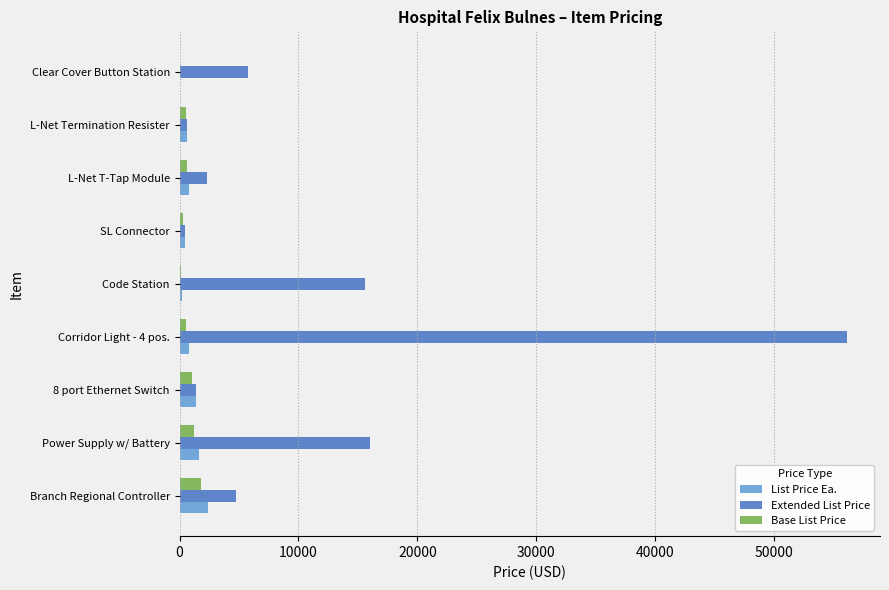

The value of Base List Price at Branch Regional Controller is 1812.0. True or false?

True